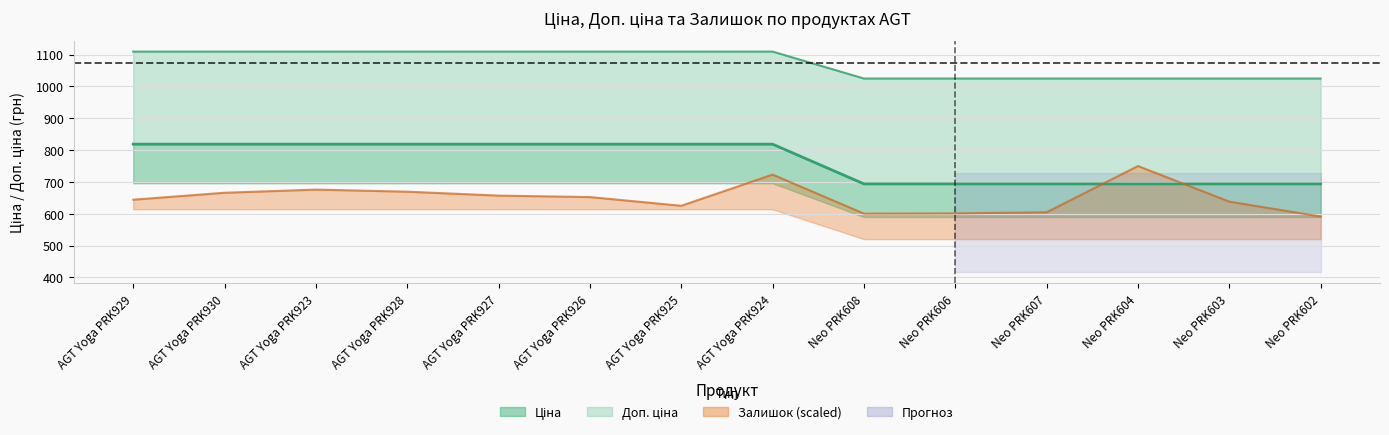

What is the approximate value of Ціна at AGT Yoga PRK926?

818.5